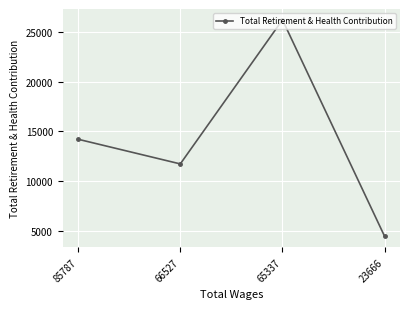

What is the average value?

14142